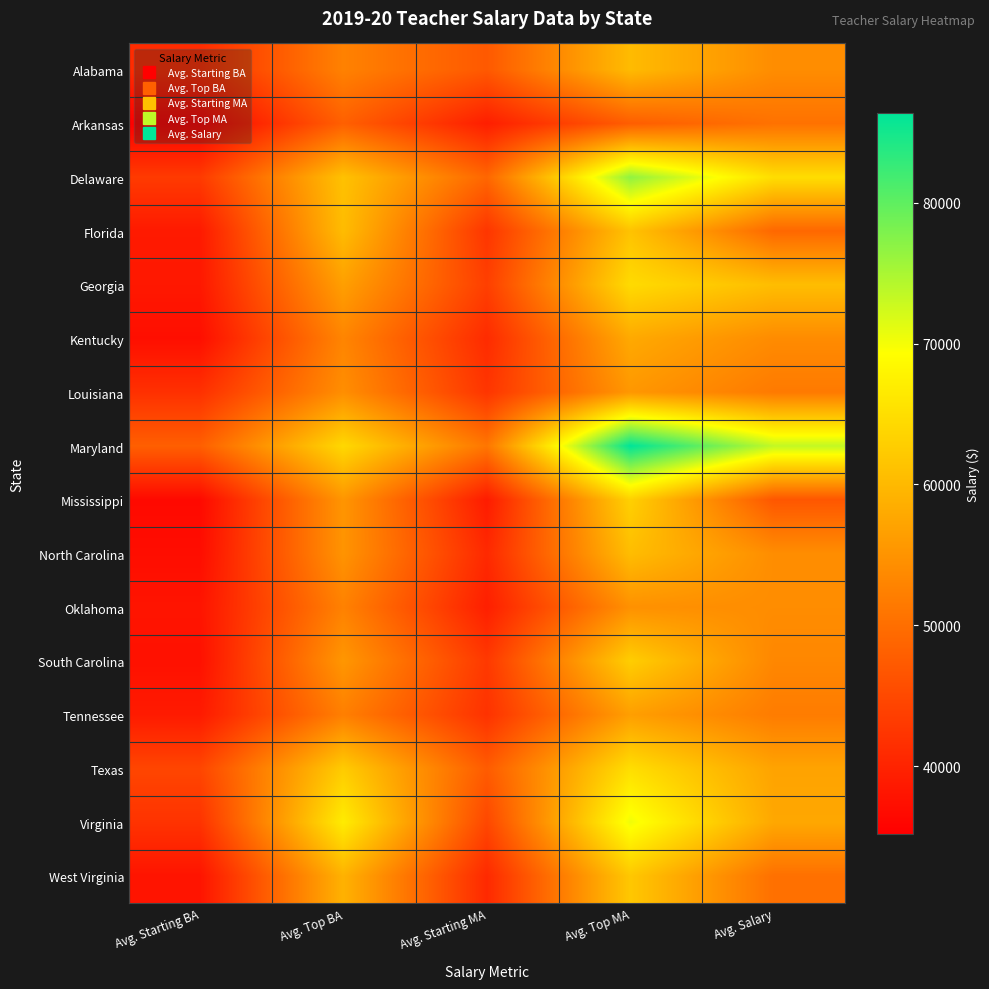

List the series in order of their peak value, lowest first.

Arkansas, Oklahoma, Louisiana, Tennessee, Kentucky, Alabama, North Carolina, Florida, West Virginia, South Carolina, Mississippi, Georgia, Texas, Virginia, Delaware, Maryland